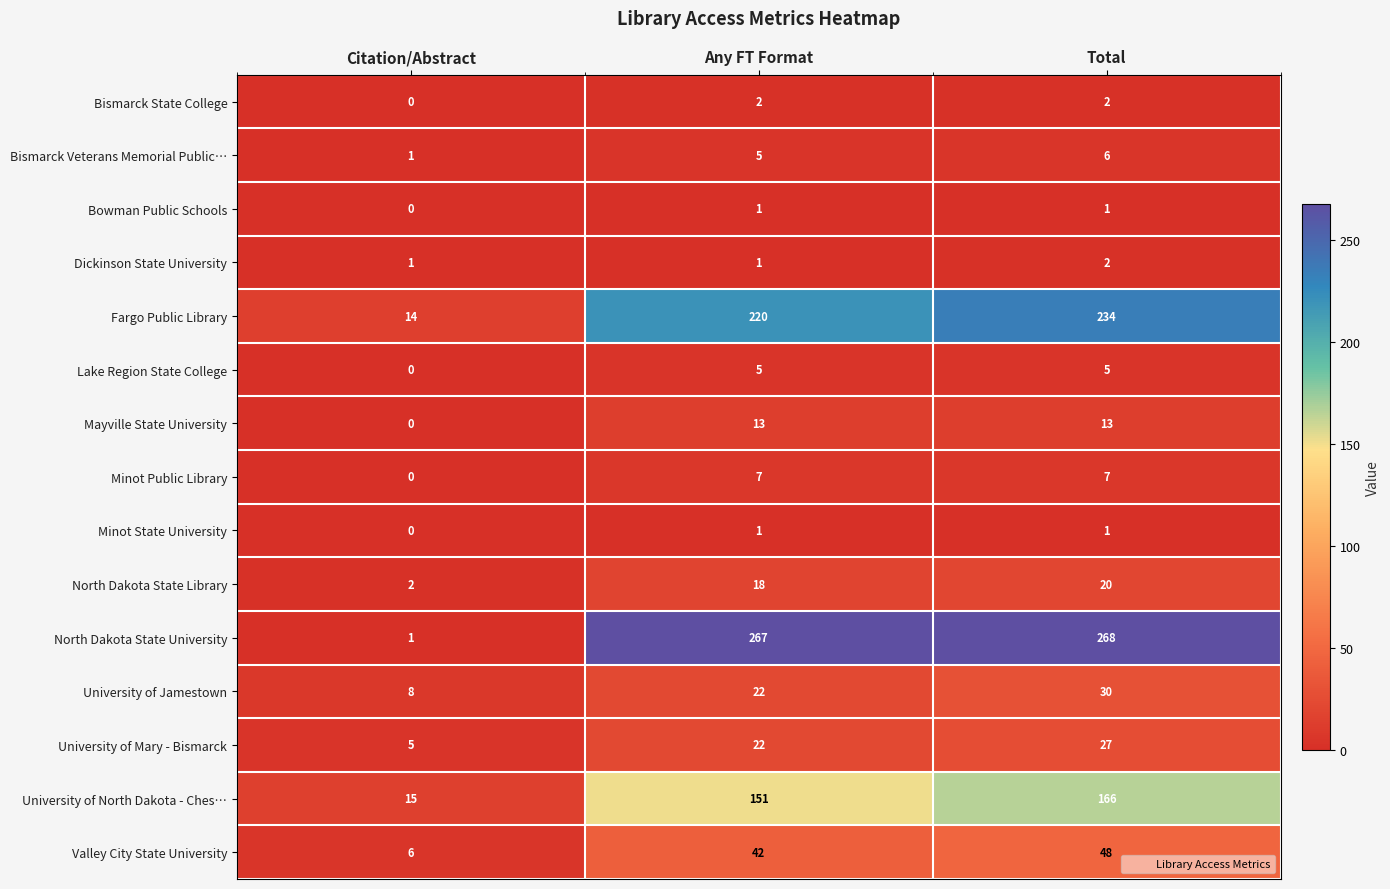

Which series has the largest total across all categories?

North Dakota State University